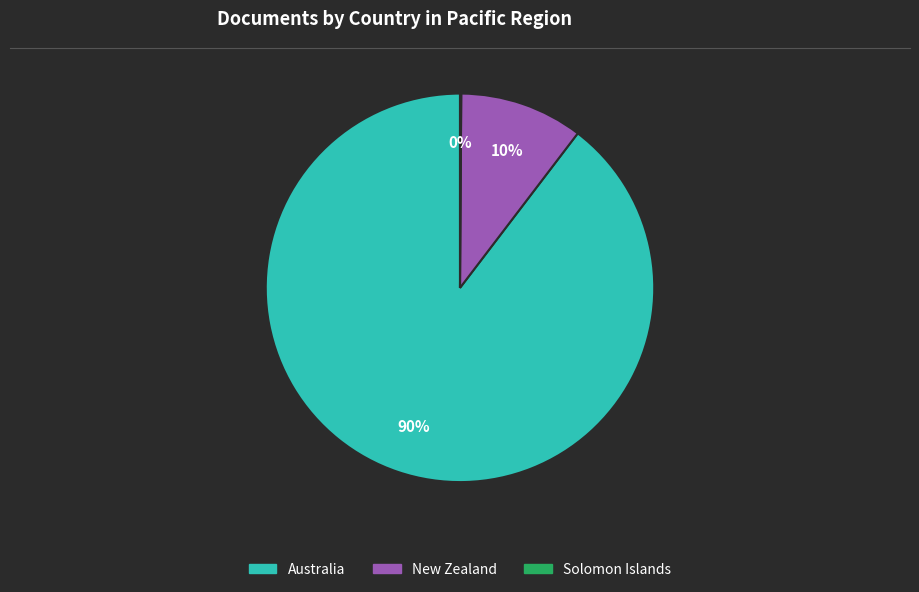

Is it true that New Zealand is 10% of the pie?

True